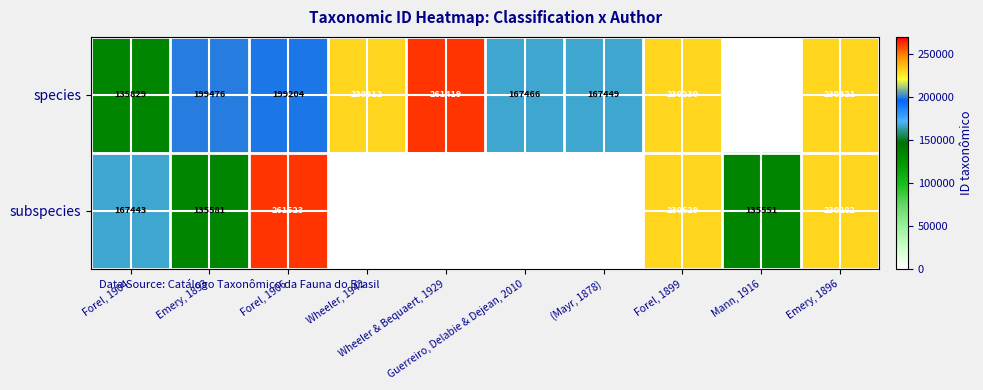

How many data points in subspecies are above 135581?

4